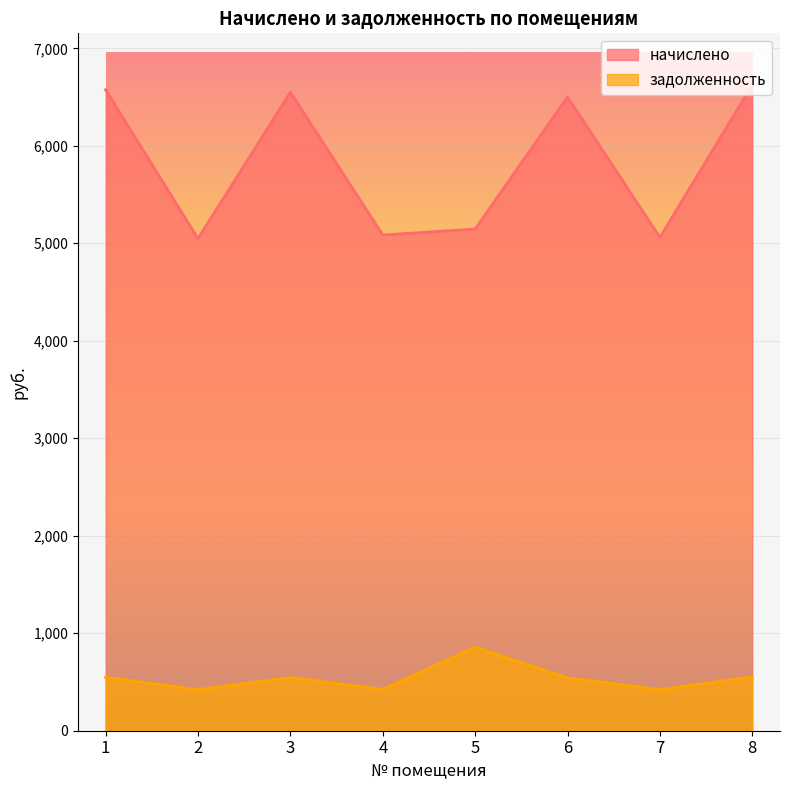

True or false: начислено and задолженность intersect in this chart.

False